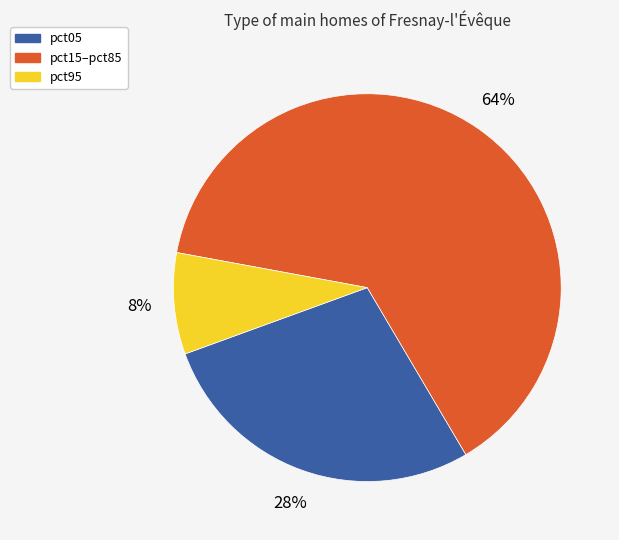

How many slices are in this pie chart?

3